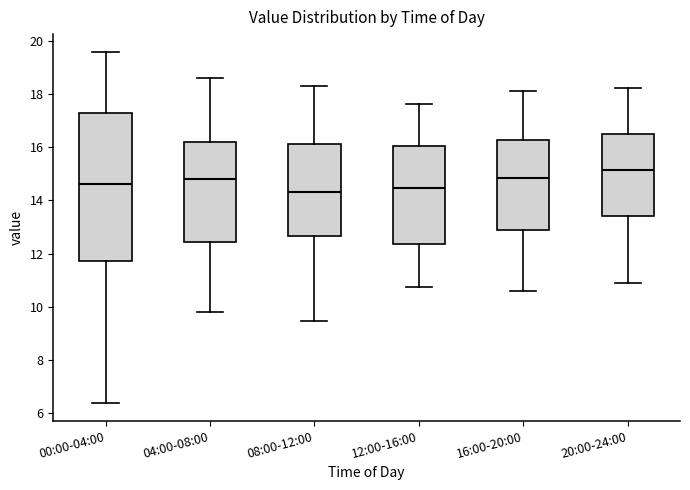

Reading left to right, transcribe this box plot: for each box, give where its median line is, the range the box spans, and where its two whiskers end, as read against the y-axis. The values are not printed on the chart, so give them approximately, as read against the axis.

00:00-04:00: median 14.6, box 11.8 to 17.2, whiskers 6.4 to 19.6
04:00-08:00: median 14.8, box 12.4 to 16.2, whiskers 9.8 to 18.6
08:00-12:00: median 14.4, box 12.6 to 16.2, whiskers 9.4 to 18.4
12:00-16:00: median 14.4, box 12.4 to 16.0, whiskers 10.8 to 17.6
16:00-20:00: median 14.8, box 13.0 to 16.2, whiskers 10.6 to 18.2
20:00-24:00: median 15.2, box 13.4 to 16.4, whiskers 11.0 to 18.2